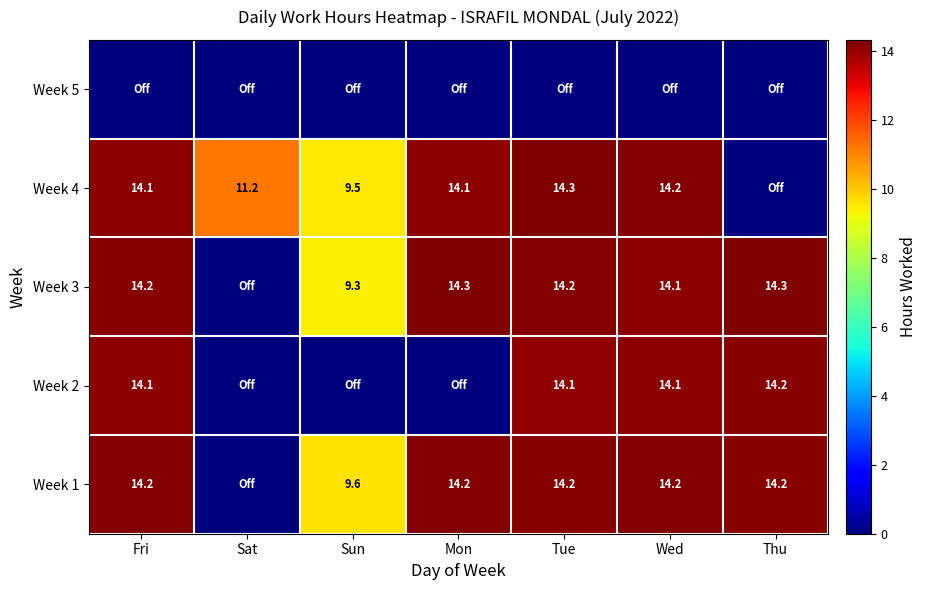

What is the sum of the Week 3 values at Thu and Sun?

23.6